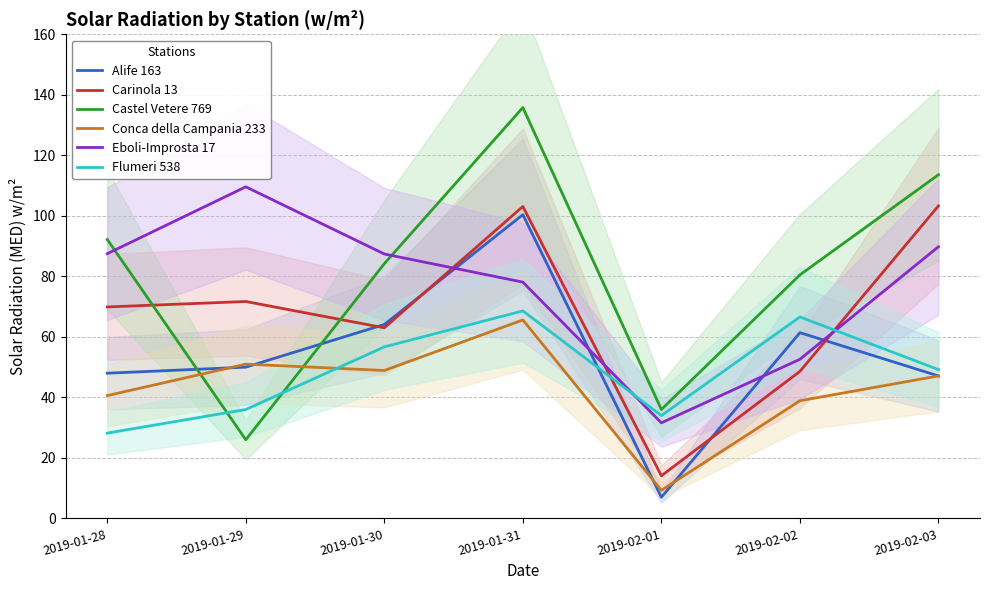

Where is Alife 163 nearest to the value 53?

2019-01-29